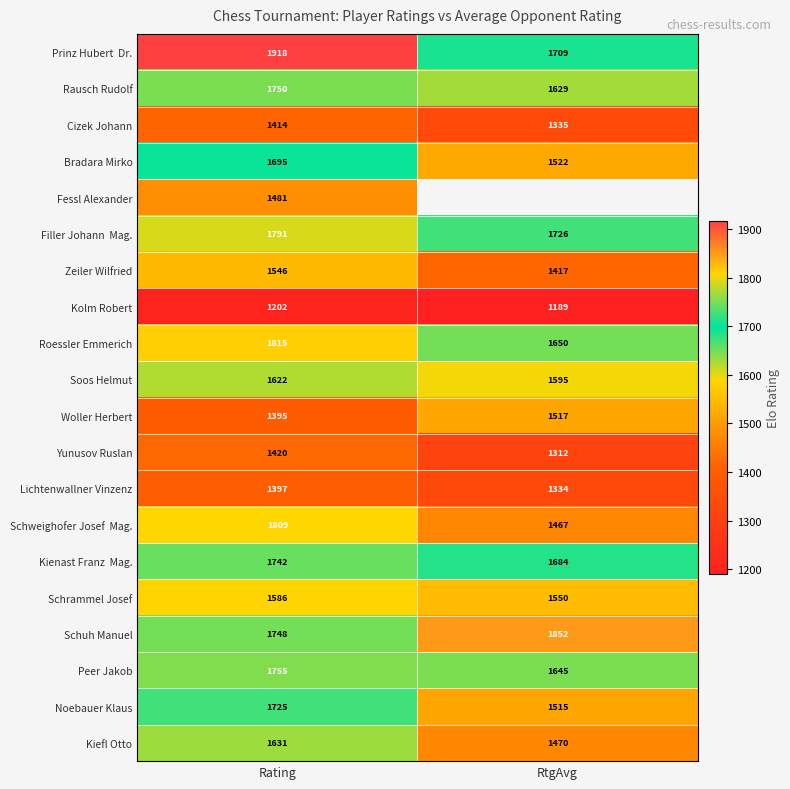

Is the value of Woller Herbert at Rating greater than the value of Rausch Rudolf at RtgAvg?

No